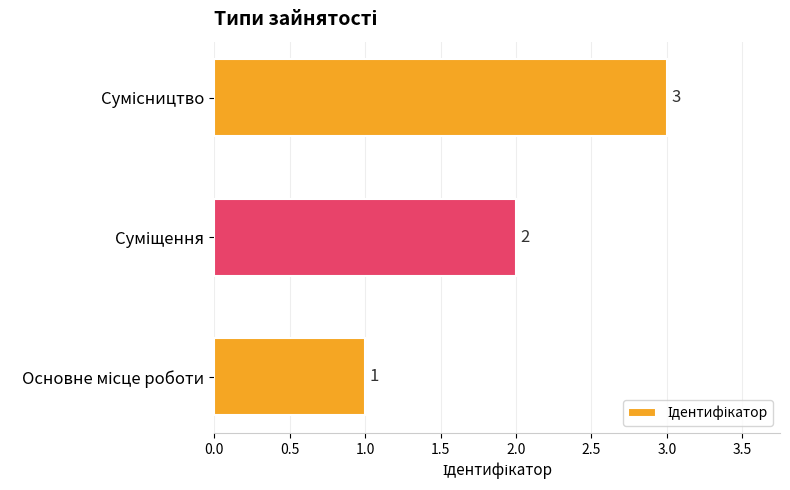

Does the chart contain stacked bars?

No